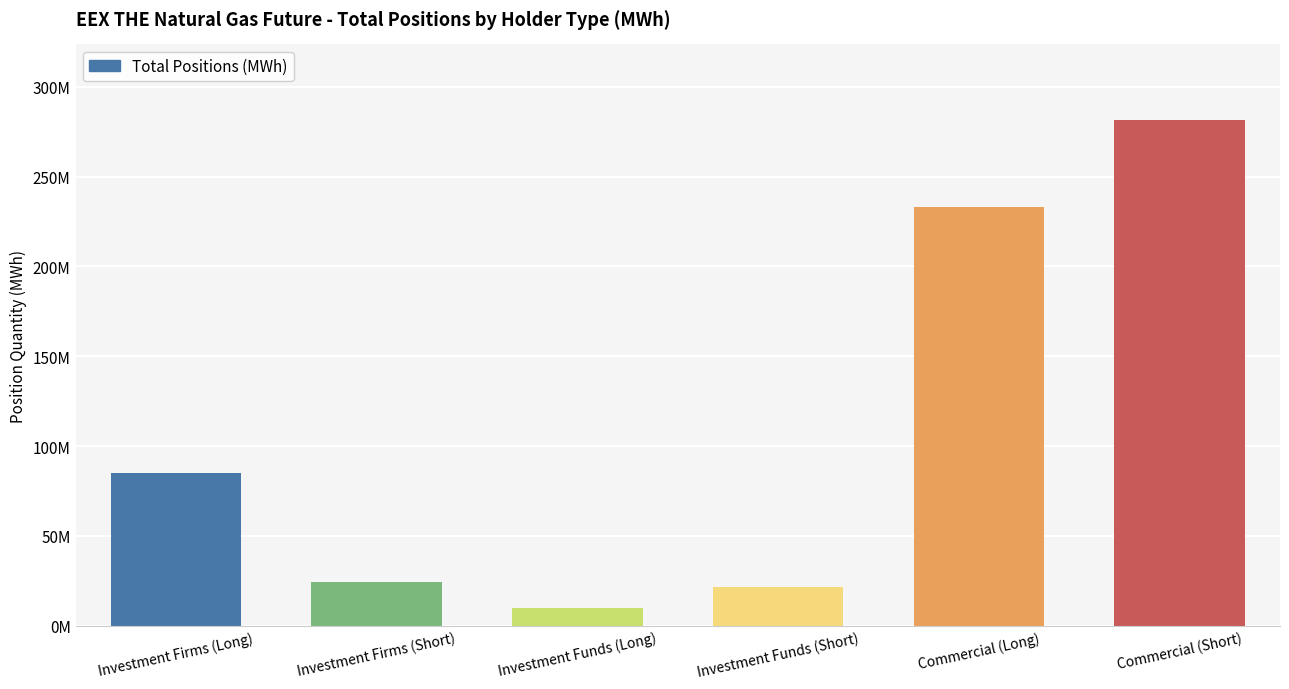

Which category has the highest value across all series?

Commercial (Short)